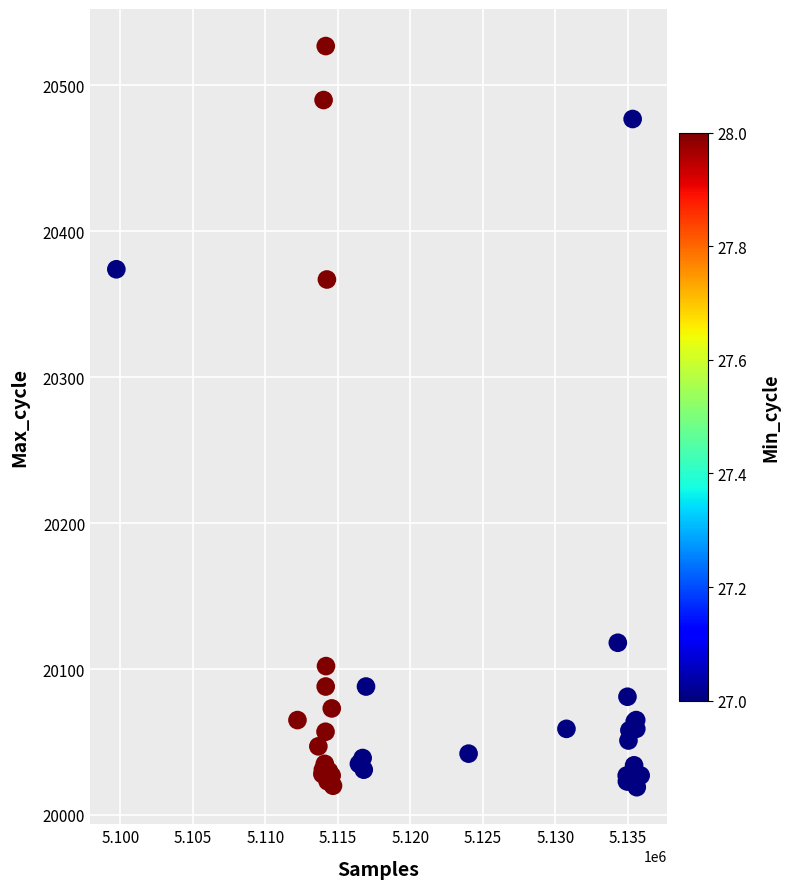

What Y value in the scatter plot is closest to 20273?

20367